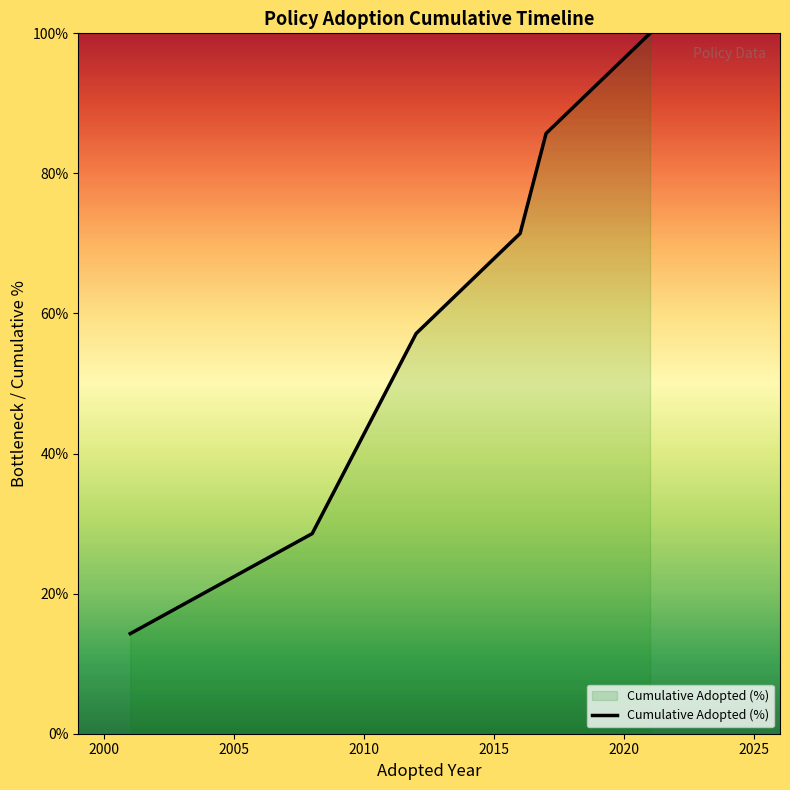

Does the chart display data point markers on the line(s)?

No